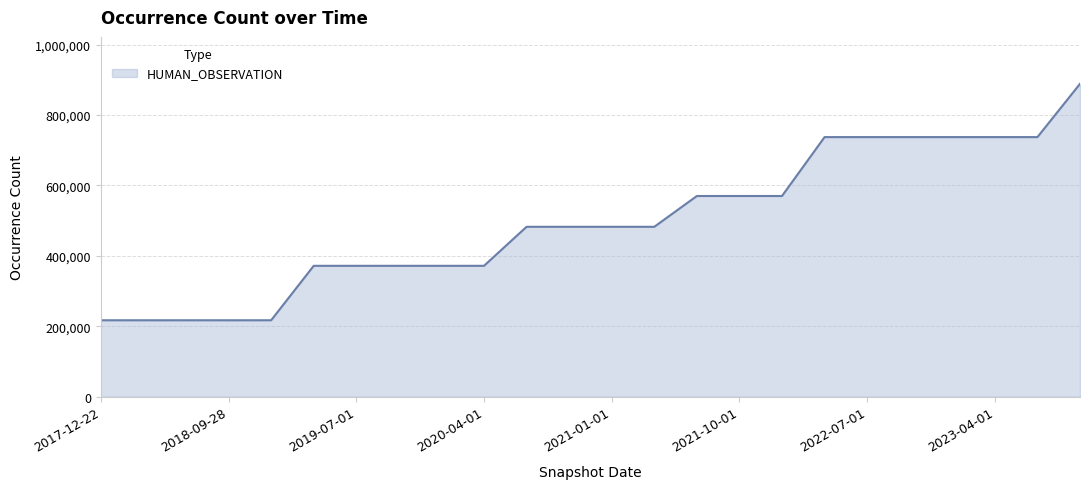

What is the sum of all values?

11899267